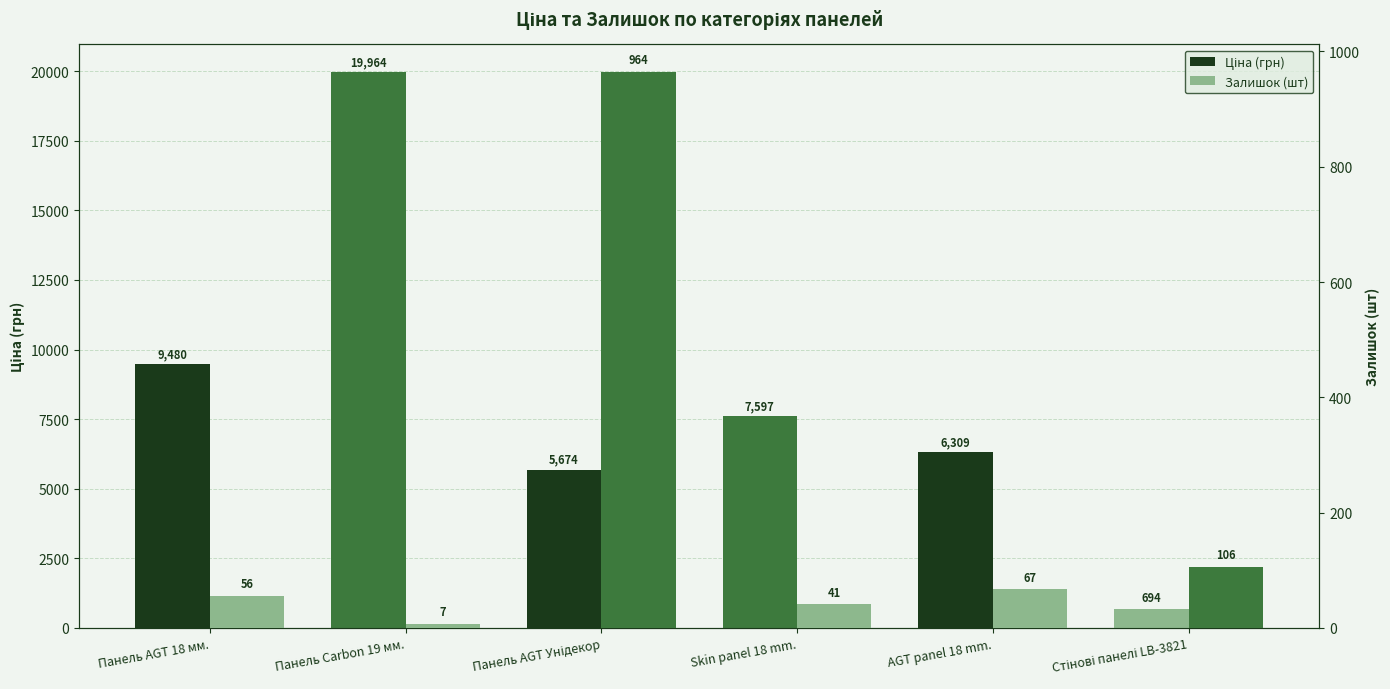

The value of Залишок (шт) at Skin panel 18 mm. is 28.6. True or false?

False